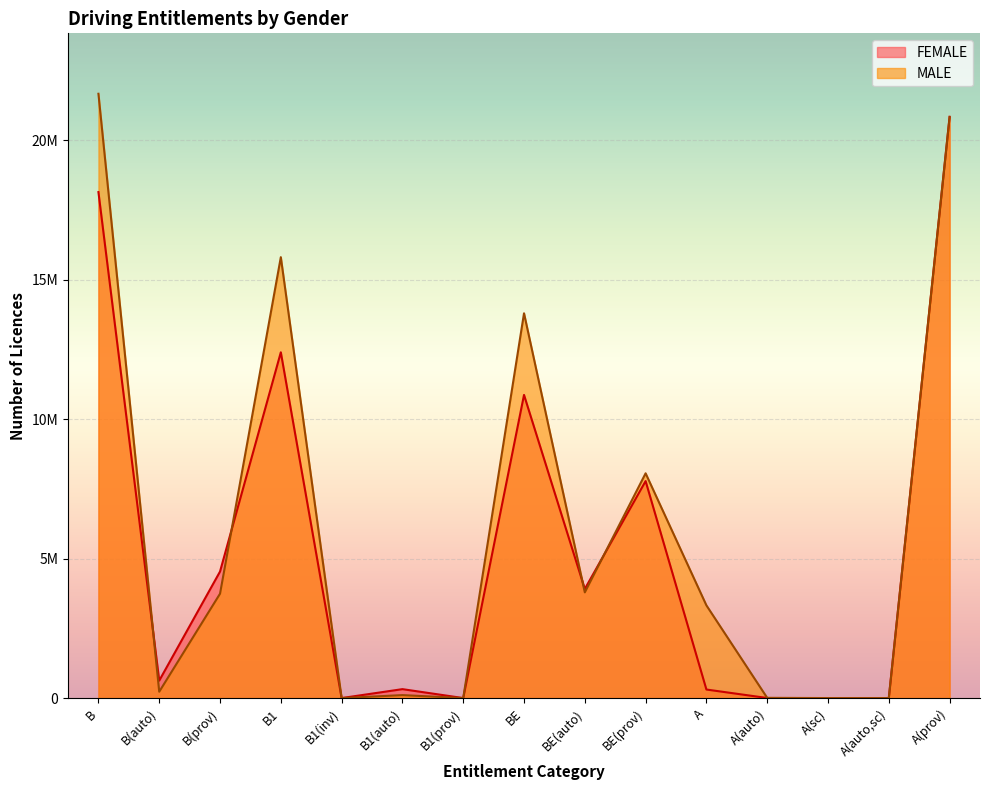

What is the smallest value displayed?

1